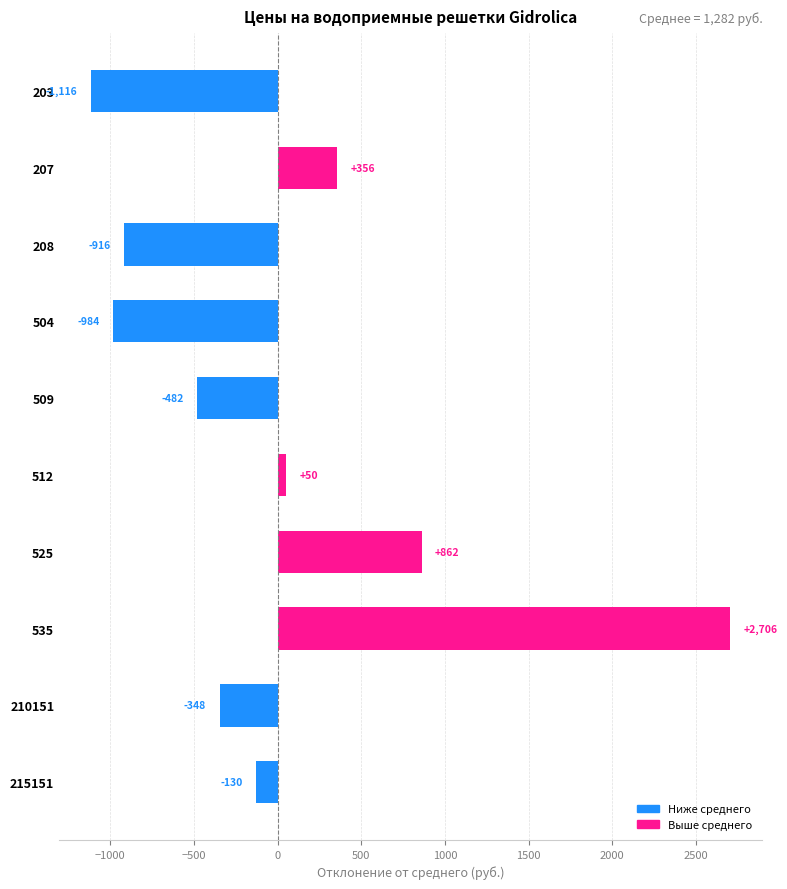

Does the chart contain any negative values?

Yes